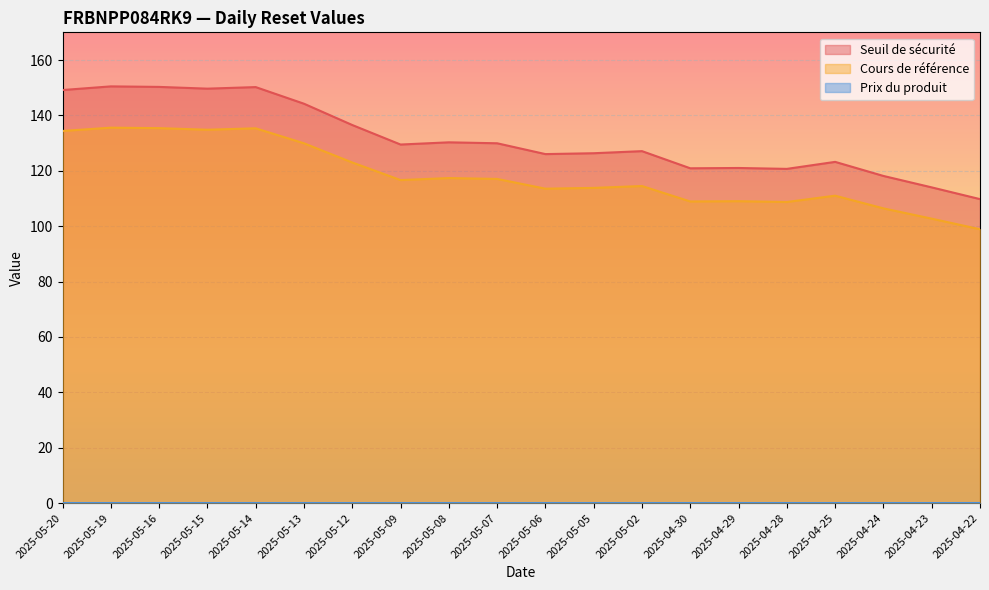

True or false: Cours de référence and Seuil de sécurité cross at least once.

False